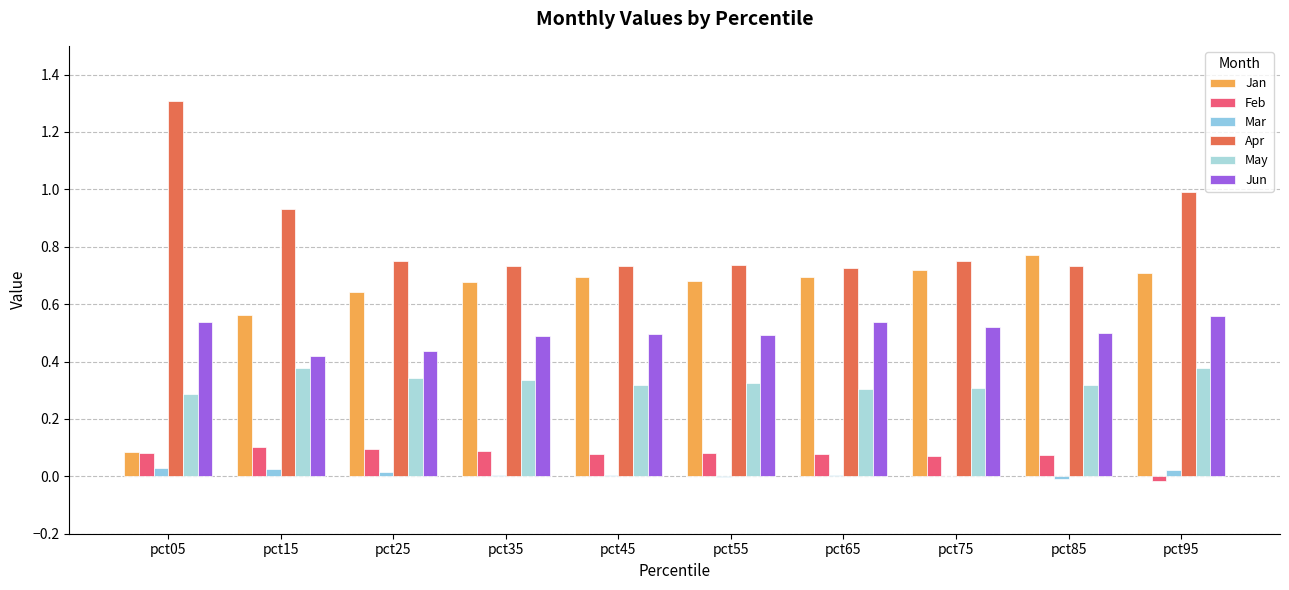

What is the approximate value of Jan at pct85?

0.8